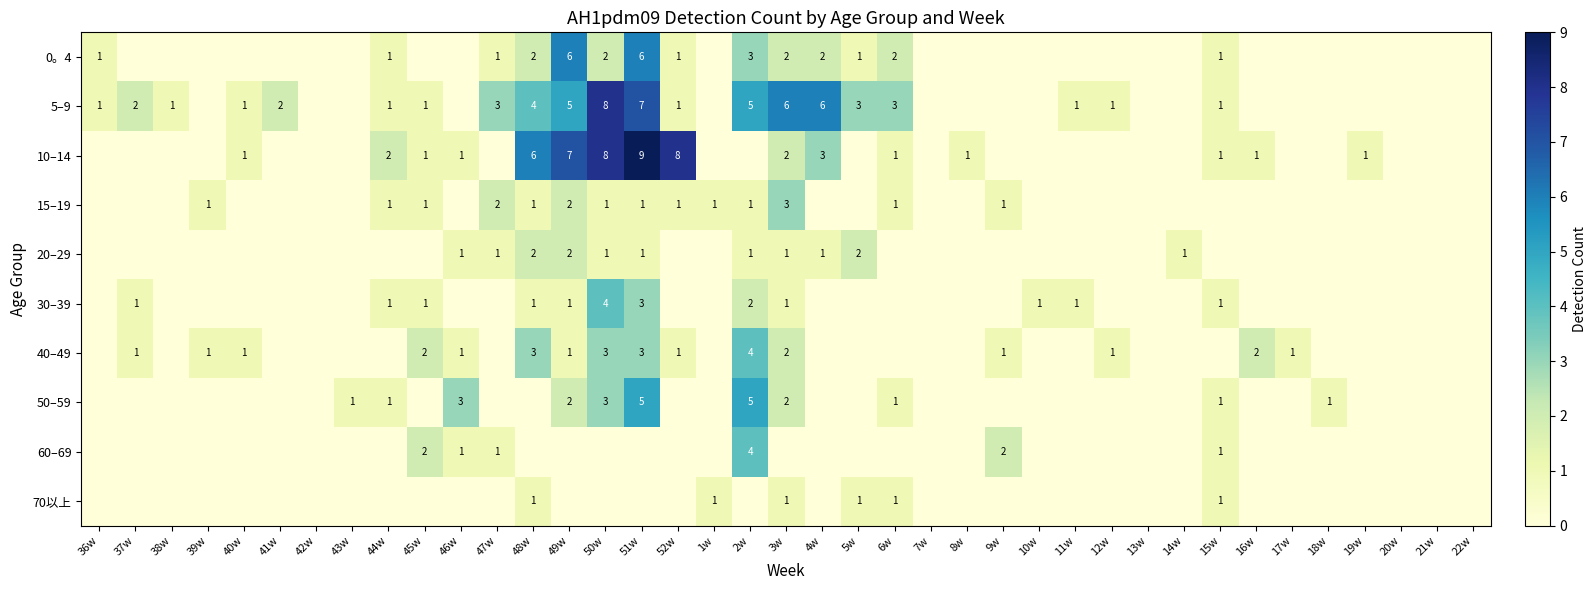

At how many categories does at least one series exceed 4?

8